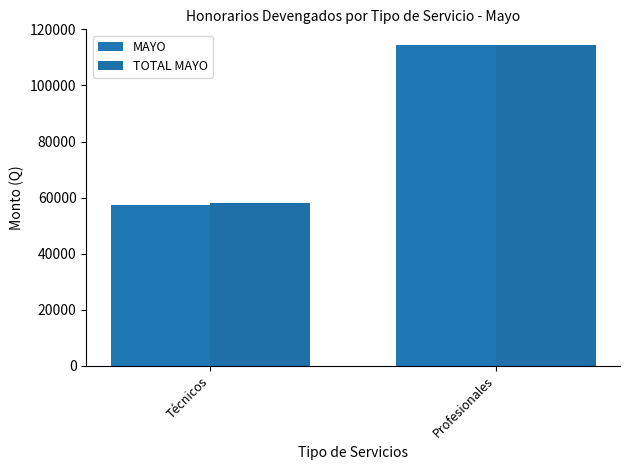

Reading right to left, list all the values displayed in this chart.

MAYO: 114322.6	57500.0
TOTAL MAYO: 114322.6	57953.0